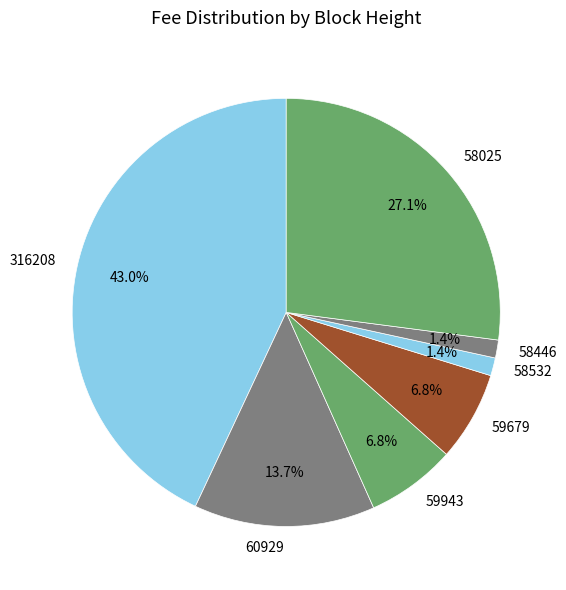

What is the largest slice in the pie chart?

316208